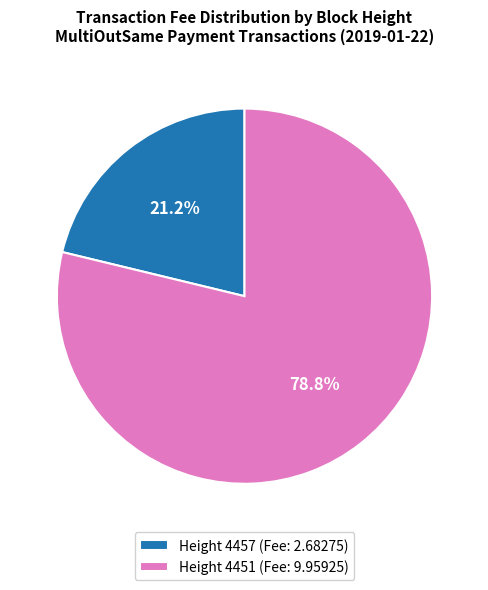

Rank the categories by value from highest to lowest.

Height 4451 (Fee: 9.95925), Height 4457 (Fee: 2.68275)